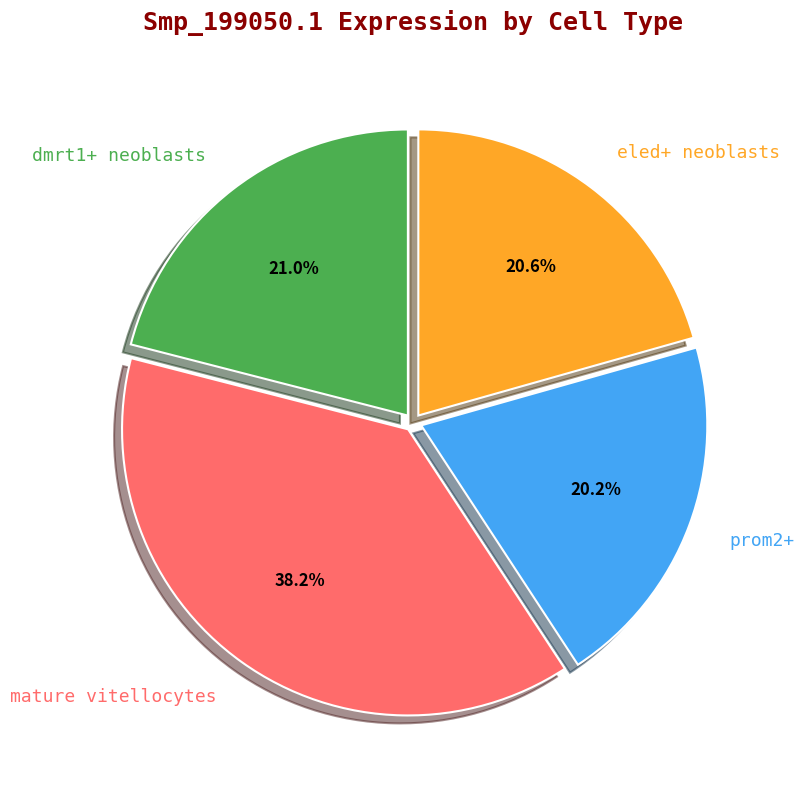

Is dmrt1+ neoblasts the majority of the pie?

No